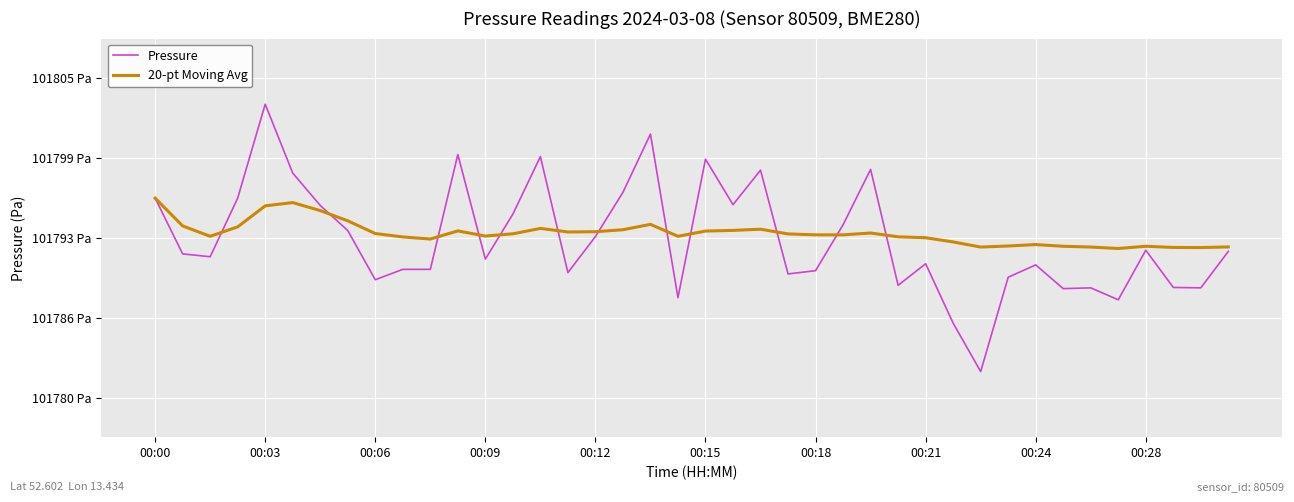

Rank the series by their maximum value, from highest to lowest.

Pressure, 20-pt Moving Avg